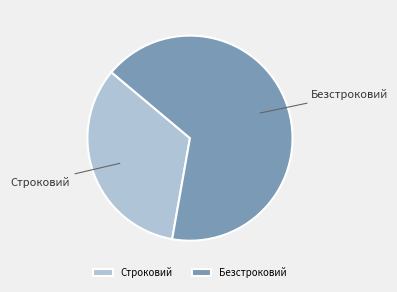

Is there a majority slice in this chart?

Yes